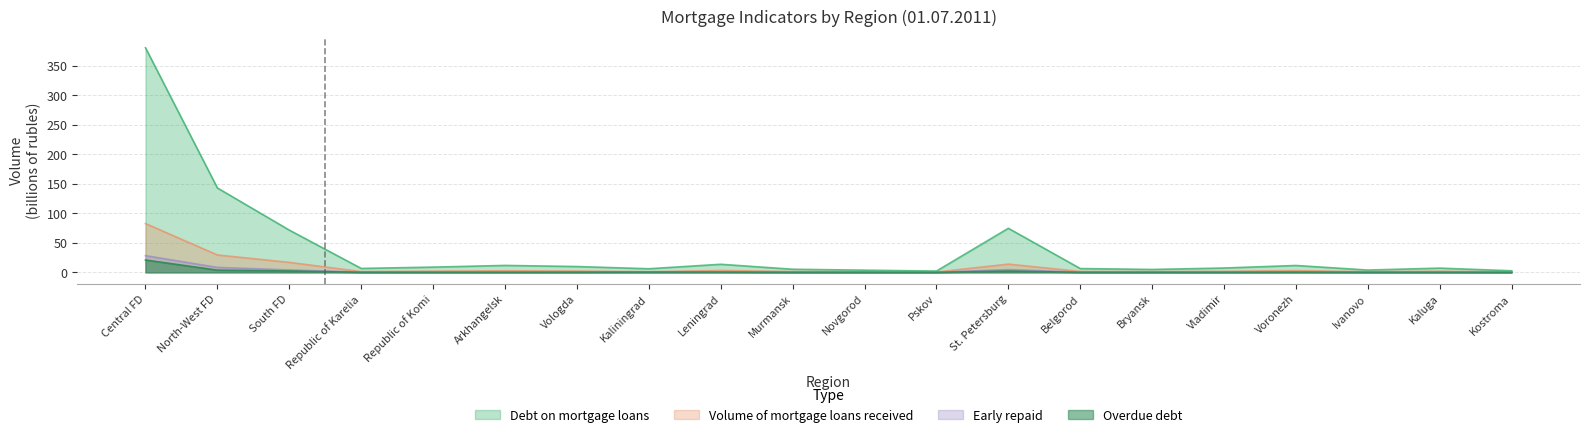

What is the difference between the highest and lowest values at Pskov?

2.2